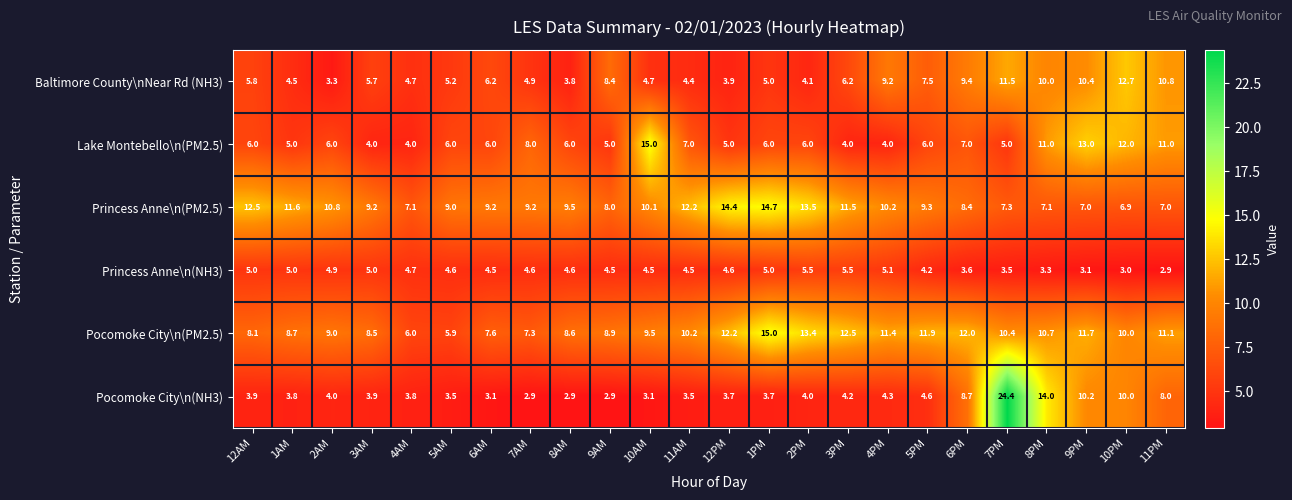

At which label does Baltimore County\nNear Rd (NH3) first exceed 5?

12AM